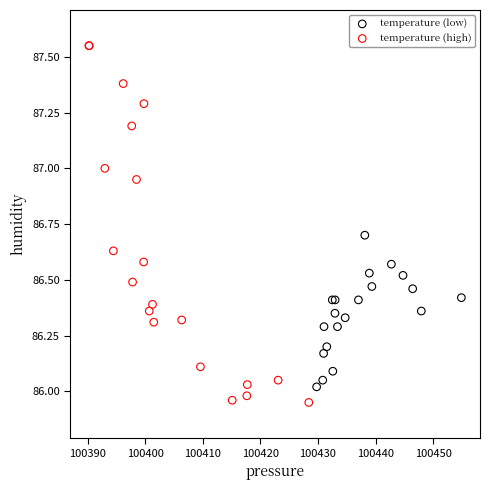

What are all the series names shown in the legend?

temperature (low), temperature (high)